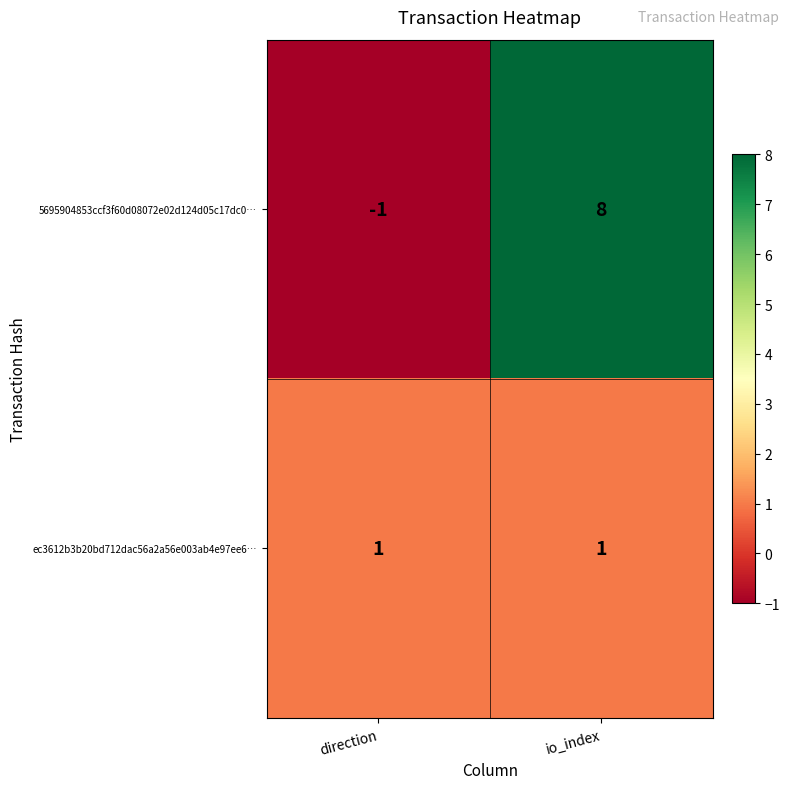

How many series are shown in this chart?

2